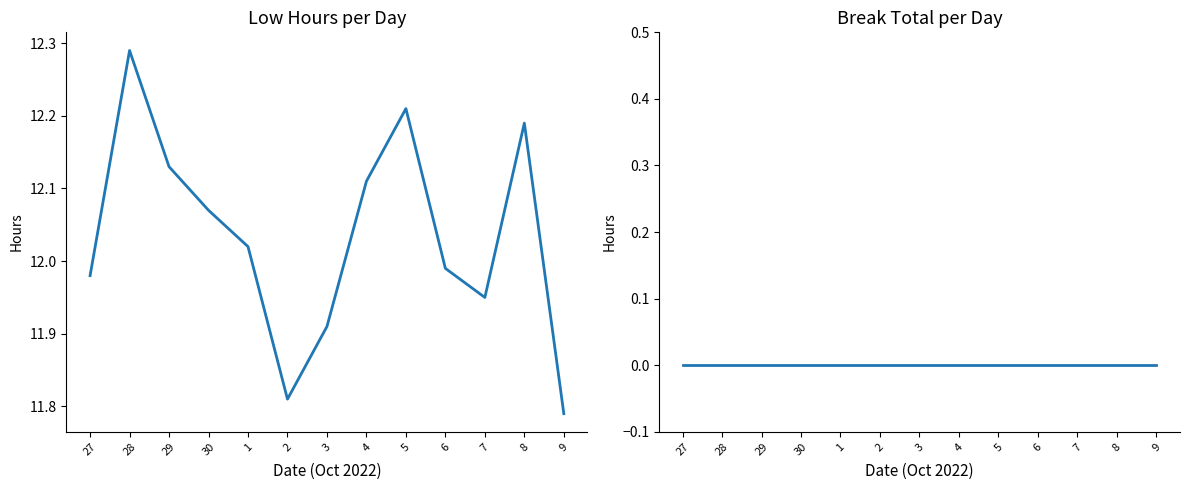

At how many categories does at least one series exceed 10?

13